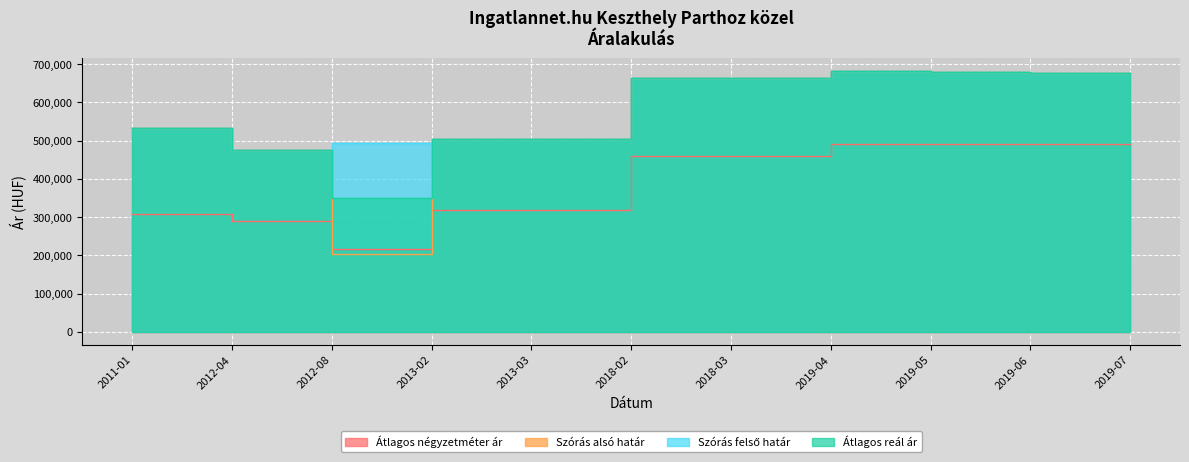

Is it true that Szórás alsó határ equals 892913 at 2019-04?

False